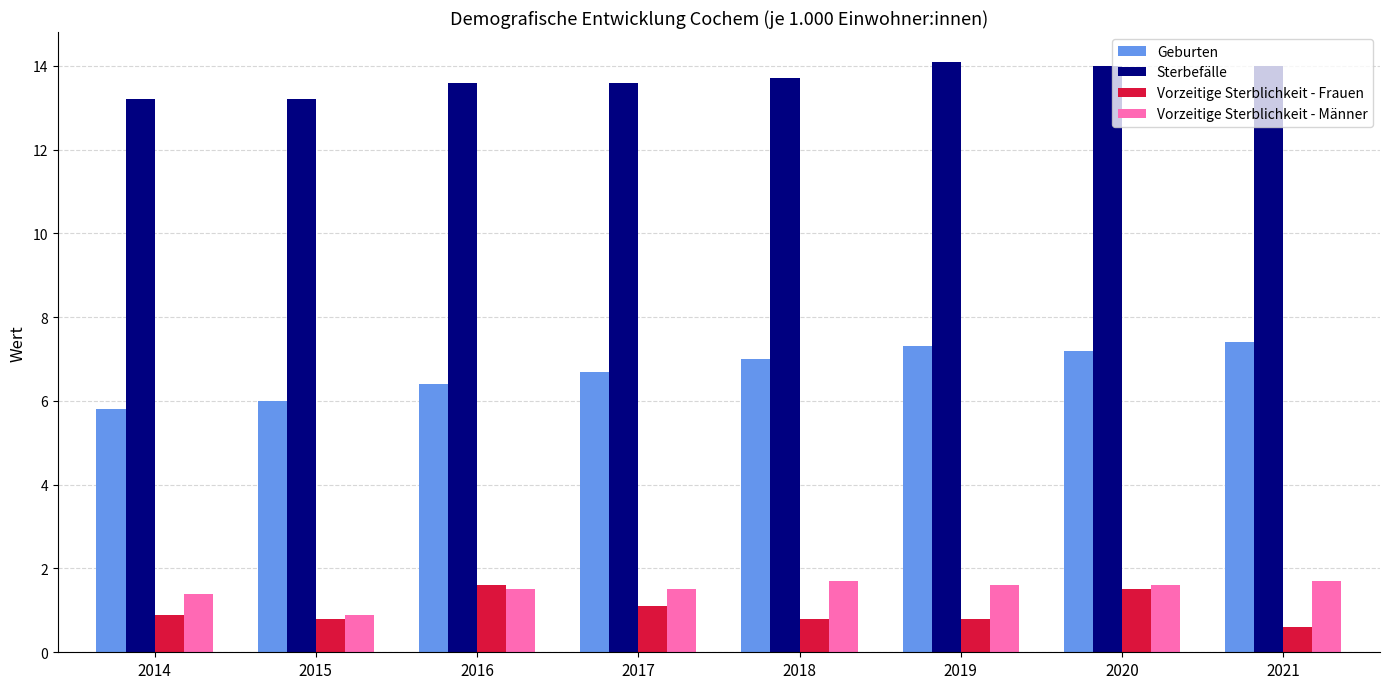

What is the difference between the highest and lowest values at 2021?

13.4